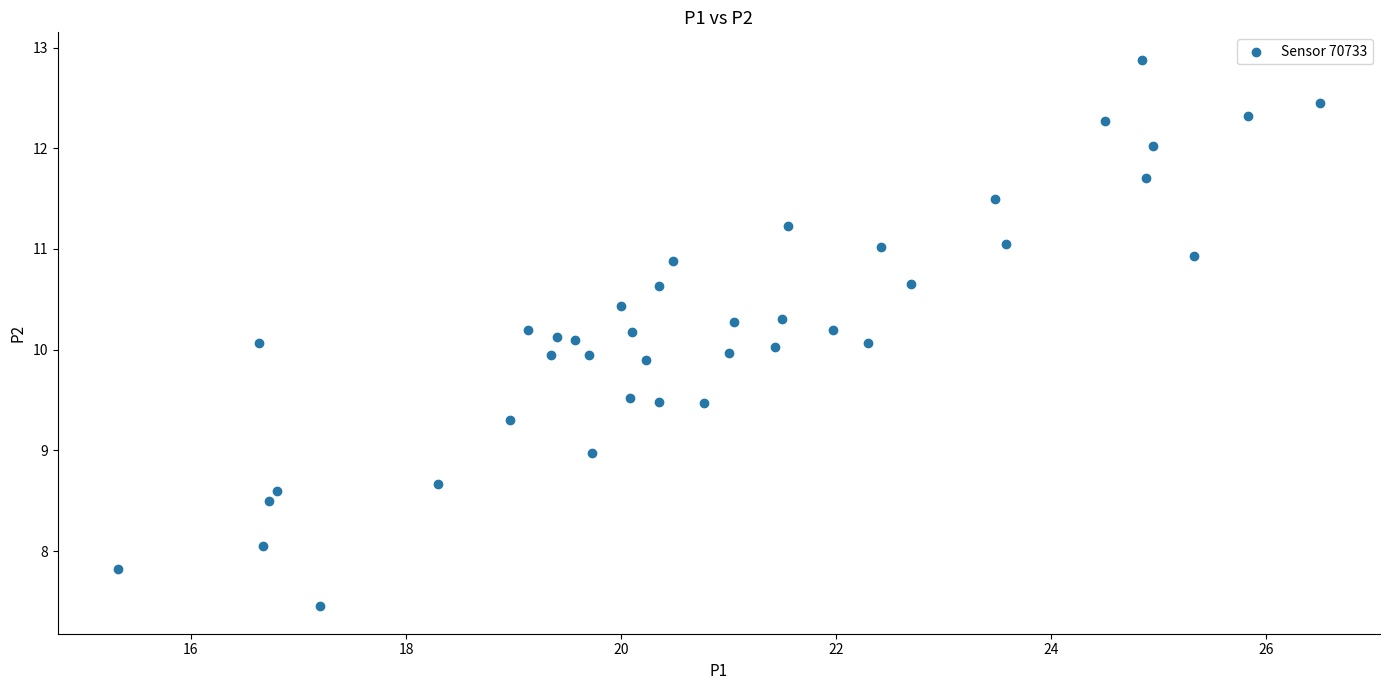

What is the range of Y values (max minus min)?

5.4